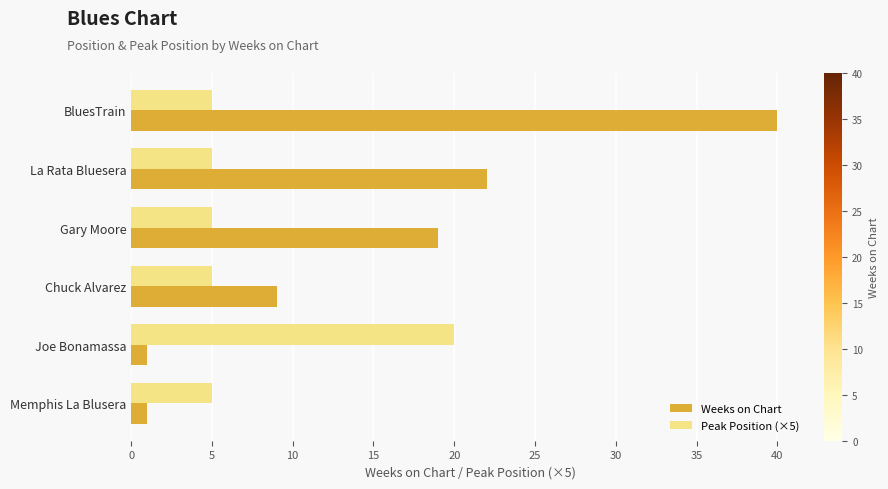

Between BluesTrain and Joe Bonamassa, which series saw the biggest shift?

Weeks on Chart